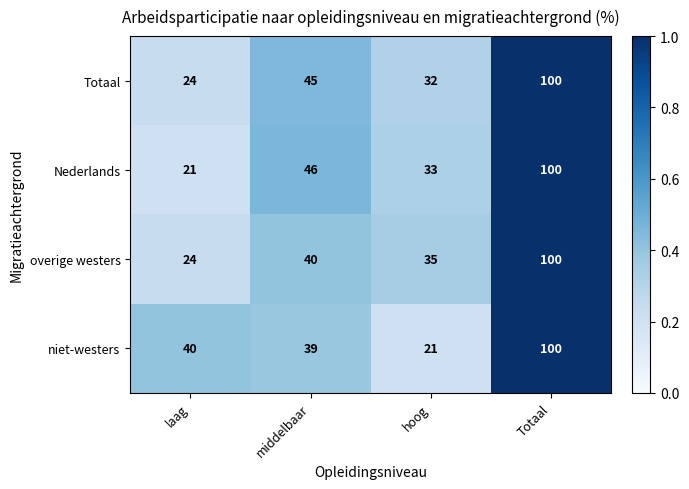

How many distinct data groups are displayed?

4